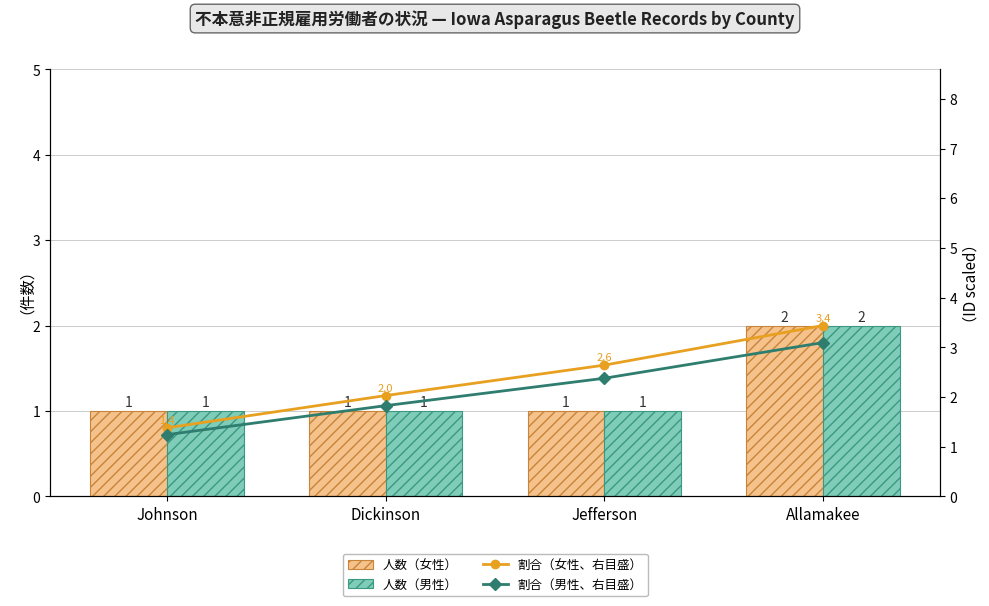

Reading right to left, what are all the values shown in this chart?

人数（女性）: Allamakee=2.0	Jefferson=1.0	Dickinson=1.0	Johnson=1.0
人数（男性）: Allamakee=2.0	Jefferson=1.0	Dickinson=1.0	Johnson=1.0
割合（女性、右目盛）: Allamakee=3.4	Jefferson=2.6	Dickinson=2.0	Johnson=1.4
割合（男性、右目盛）: Allamakee=3.1	Jefferson=2.4	Dickinson=1.8	Johnson=1.2